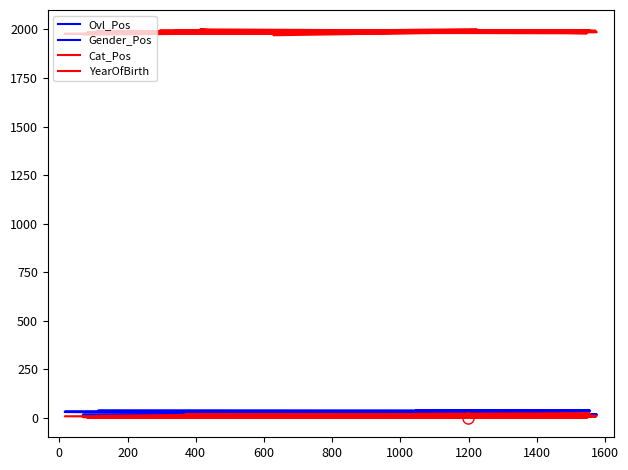

The Gender_Pos series shows 3 at 17. True or false?

False